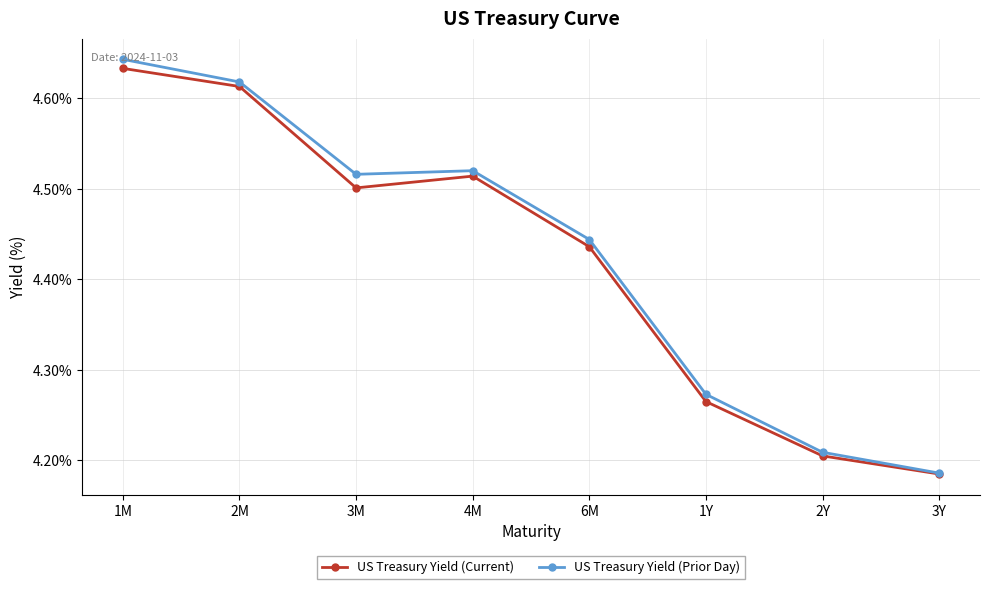

In US Treasury Yield (Prior Day), how many points are higher than both neighbors (excluding endpoints)?

1